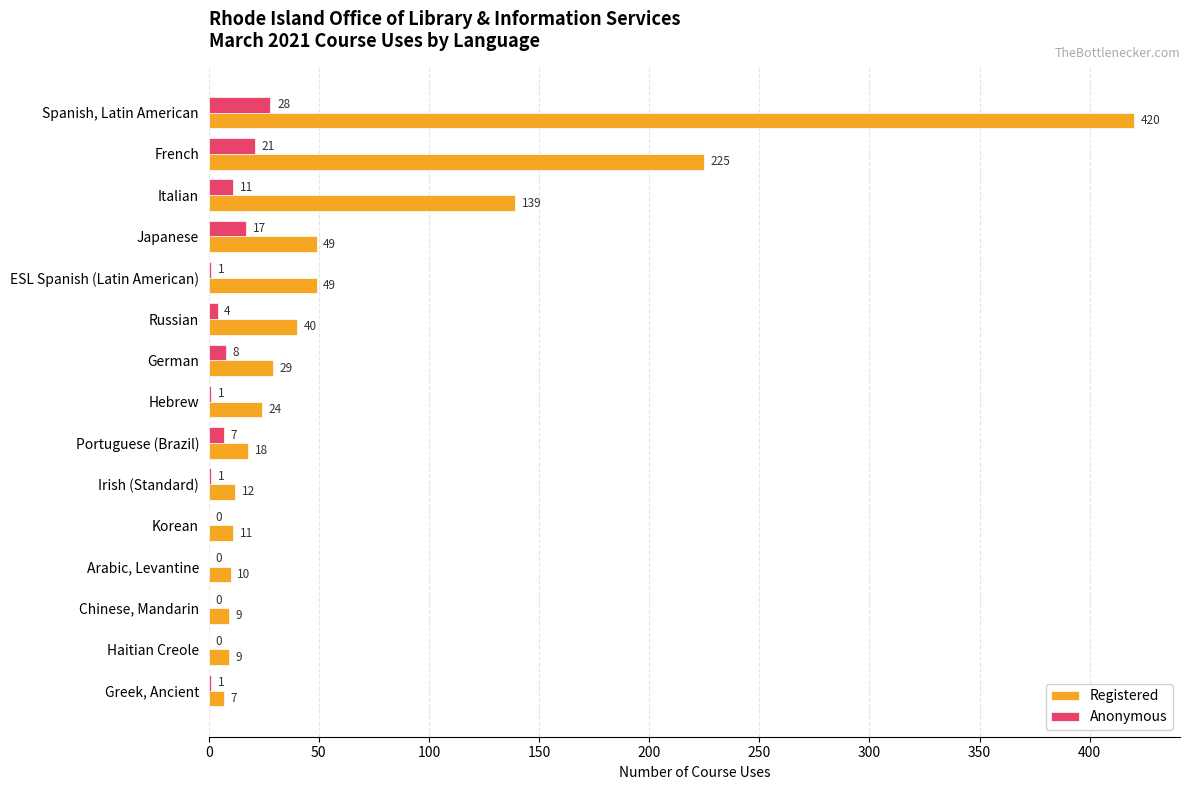

At which label is Anonymous closest to 14?

Italian